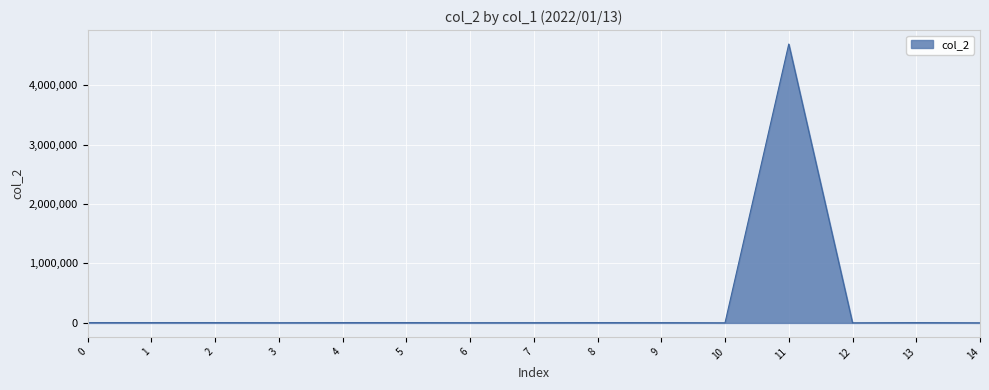

The chart shows a value of 5565 at 0. True or false?

True